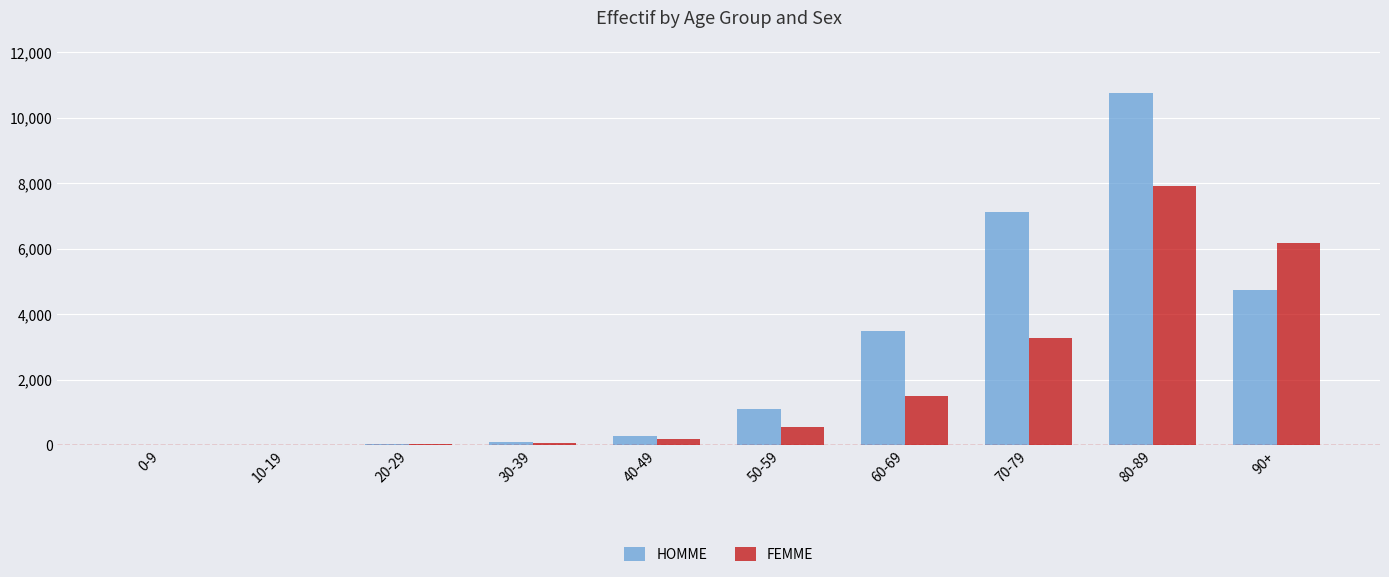

The value of HOMME at 20-29 is 21. True or false?

True